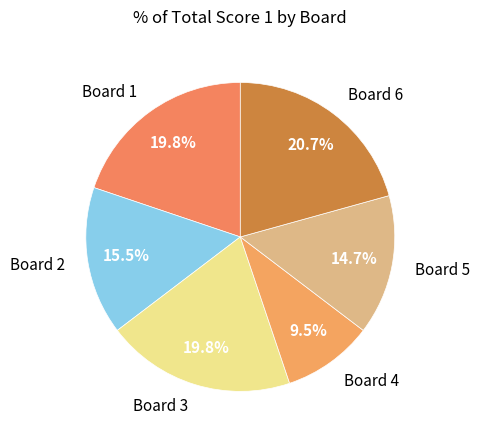

How many segments does this pie chart have?

6